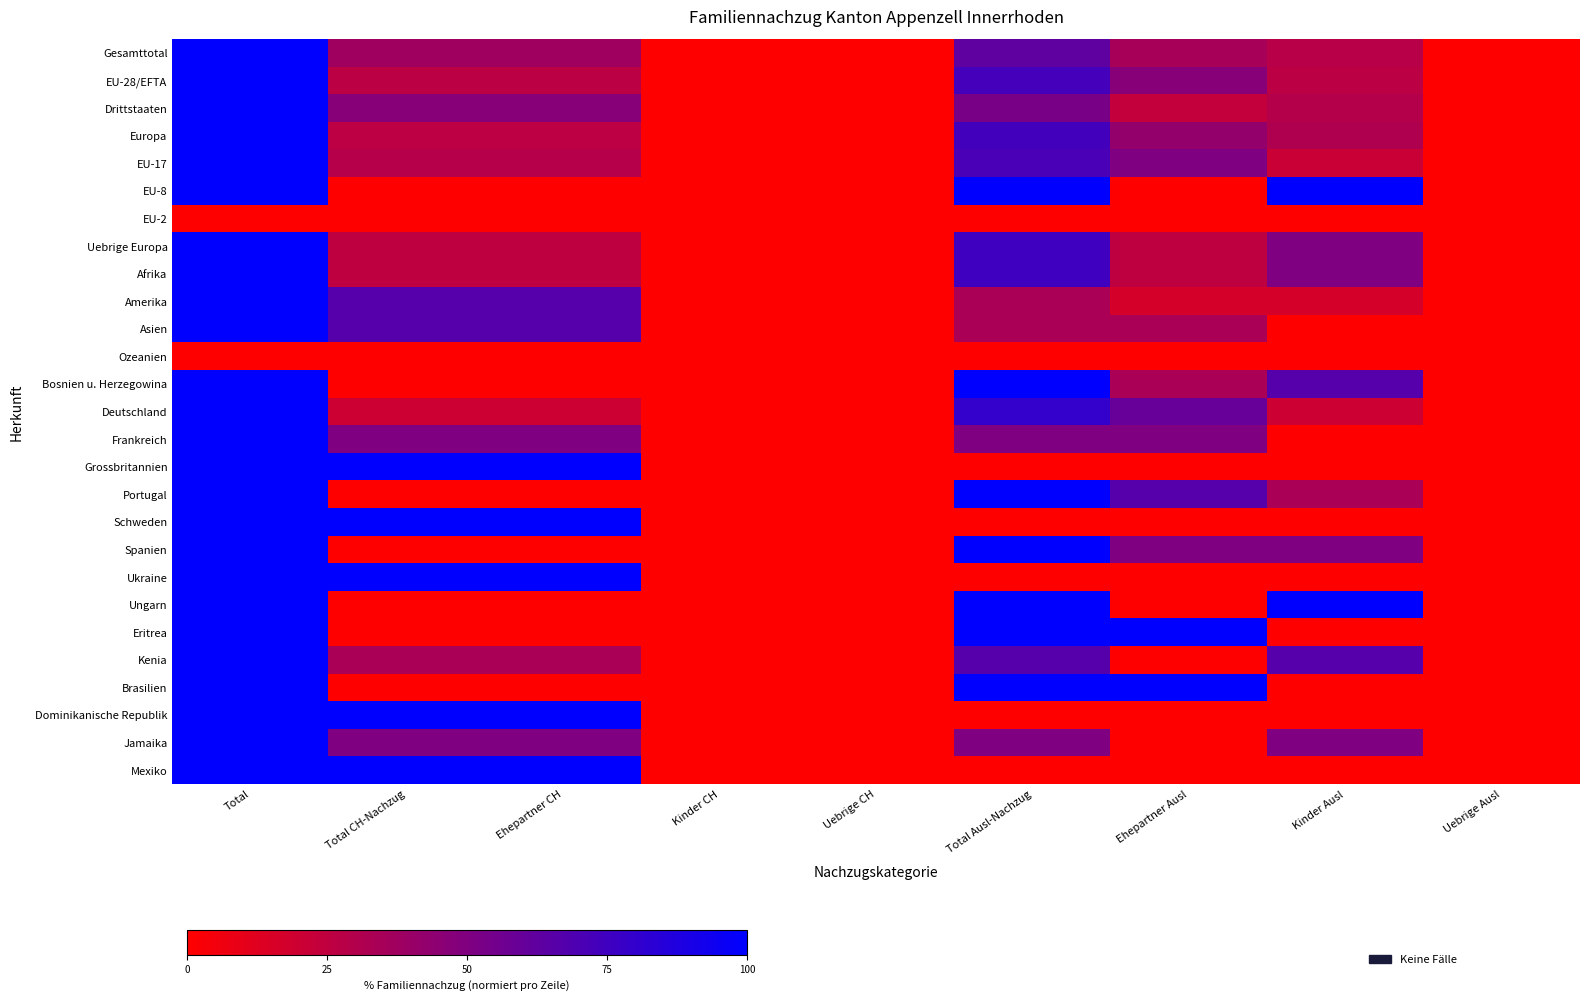

List the series in order of their peak value, lowest first.

EU-2, Ozeanien, Gesamttotal, EU-28/EFTA, Drittstaaten, Europa, EU-17, EU-8, Uebrige Europa, Afrika, Amerika, Asien, Bosnien u. Herzegowina, Deutschland, Frankreich, Grossbritannien, Portugal, Schweden, Spanien, Ukraine, Ungarn, Eritrea, Kenia, Brasilien, Dominikanische Republik, Jamaika, Mexiko